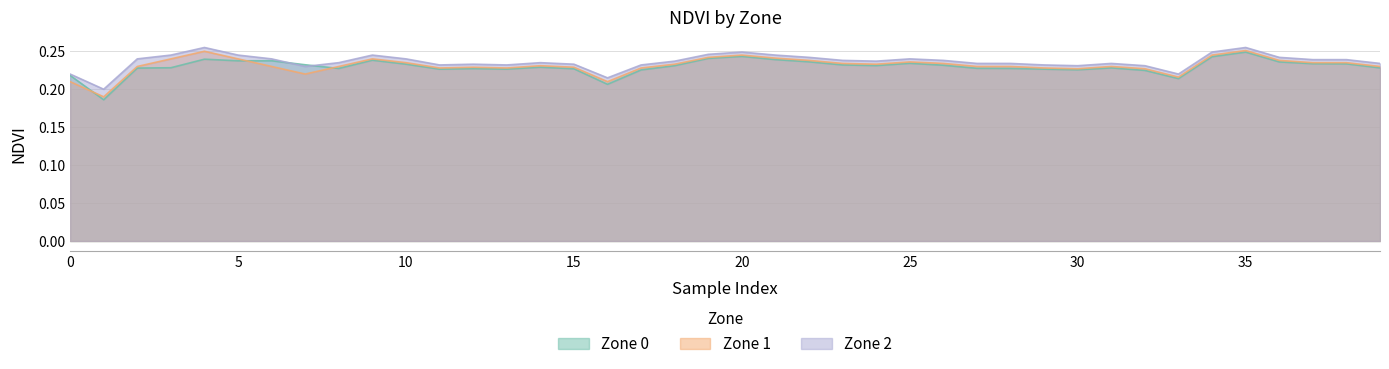

True or false: Zone 0 has more than 2 points higher than both neighbors.

True